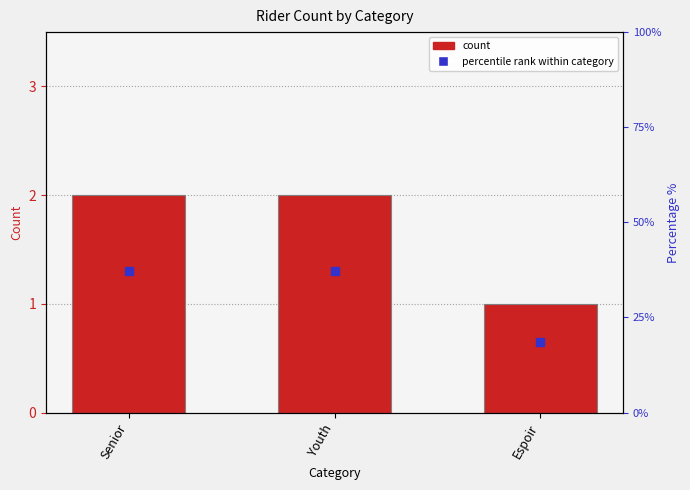

Which label corresponds to the largest value in the chart?

Senior